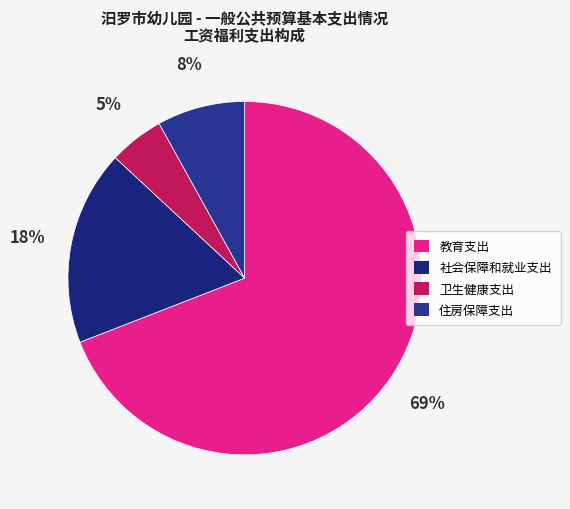

Which has a higher value, 卫生健康支出 or 教育支出?

教育支出